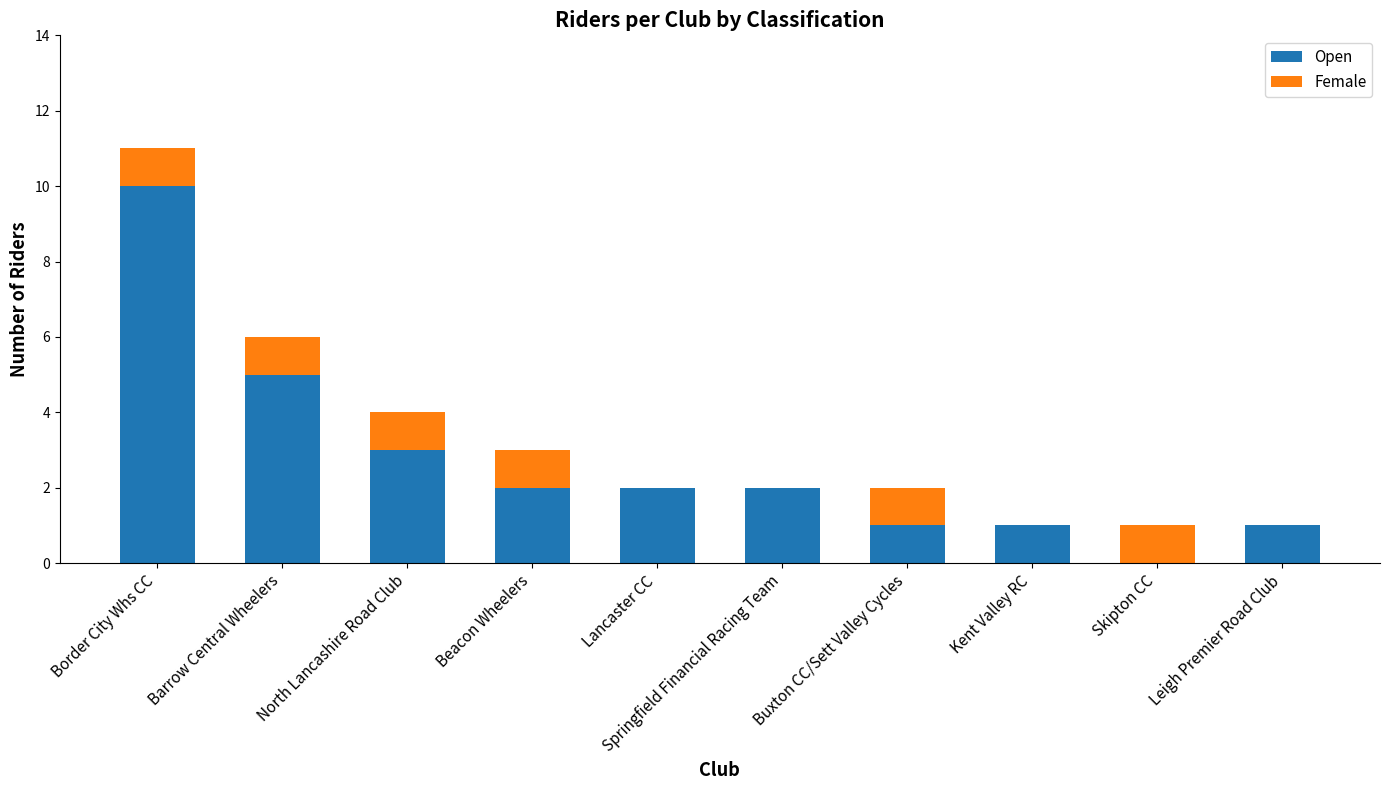

The value of Open at Barrow Central Wheelers is 7. True or false?

False